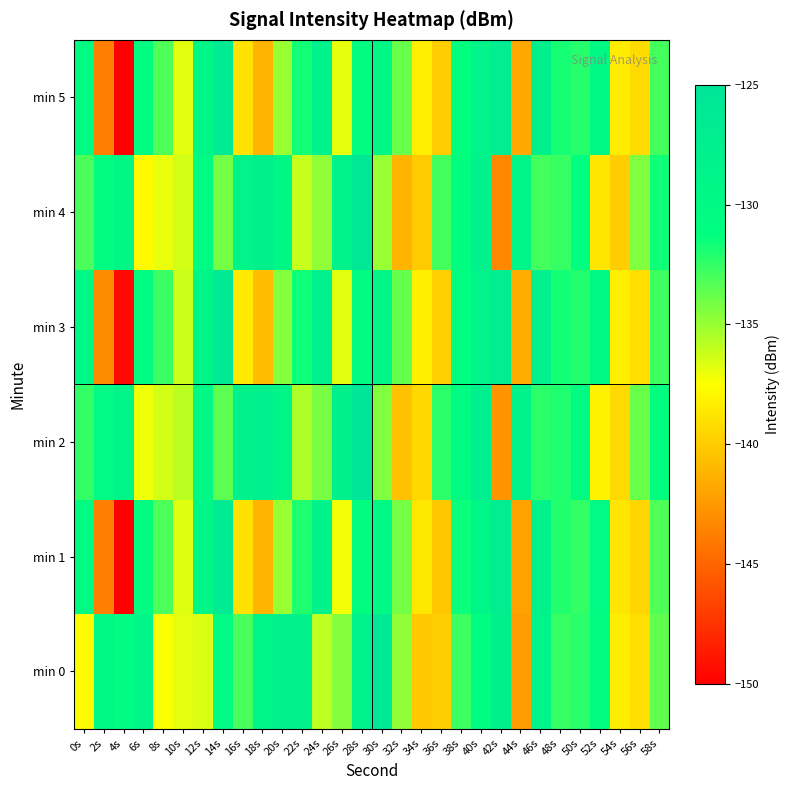

Reading right to left, extract all data points from this chart.

min 0: 58s=-133.6	56s=-139.1	54s=-138.4	52s=-130.8	50s=-132.3	48s=-132.6	46s=-128.8	44s=-142.3	42s=-127.8	40s=-130.8	38s=-132.7	36s=-139.9	34s=-140.1	32s=-134.8	30s=-125.6	28s=-128.1	26s=-134.5	24s=-135.9	22s=-128.4	20s=-127.9	18s=-128.8	16s=-133.0	14s=-130.2	12s=-136.6	10s=-136.8	8s=-137.4	6s=-128.9	4s=-130.6	2s=-129.8	0s=-137.7
min 1: 58s=-133.2	56s=-139.5	54s=-138.7	52s=-130.1	50s=-132.5	48s=-132.1	46s=-128.3	44s=-142.0	42s=-127.3	40s=-129.0	38s=-131.5	36s=-140.2	34s=-138.6	32s=-134.1	30s=-129.8	28s=-131.0	26s=-137.2	24s=-128.5	22s=-132.0	20s=-135.0	18s=-141.1	16s=-138.9	14s=-126.5	12s=-129.4	10s=-136.7	8s=-133.1	6s=-130.8	4s=-150.0	2s=-143.7	0s=-130.4
min 2: 58s=-131.0	56s=-133.8	54s=-139.3	52s=-138.1	50s=-130.5	48s=-132.0	46s=-132.3	44s=-128.4	42s=-142.7	40s=-127.5	38s=-130.4	36s=-132.3	34s=-139.4	32s=-140.5	30s=-134.4	28s=-125.2	26s=-127.8	24s=-134.2	22s=-135.5	20s=-128.9	18s=-127.4	16s=-128.2	14s=-133.5	12s=-129.7	10s=-135.8	8s=-136.4	6s=-137.1	4s=-128.9	2s=-130.2	0s=-132.5
min 3: 58s=-132.8	56s=-139.1	54s=-138.3	52s=-129.7	50s=-132.1	48s=-131.7	46s=-127.9	44s=-141.6	42s=-126.9	40s=-128.6	38s=-131.1	36s=-139.8	34s=-138.2	32s=-133.7	30s=-129.4	28s=-130.6	26s=-136.8	24s=-128.1	22s=-131.6	20s=-134.5	18s=-140.7	16s=-138.5	14s=-126.1	12s=-128.9	10s=-136.2	8s=-132.7	6s=-130.3	4s=-149.5	2s=-143.1	0s=-129.8
min 4: 58s=-131.6	56s=-134.4	54s=-139.9	52s=-138.7	50s=-131.1	48s=-132.6	46s=-132.9	44s=-129.0	42s=-143.3	40s=-128.1	38s=-131.0	36s=-132.9	34s=-140.0	32s=-141.1	30s=-135.0	28s=-125.8	26s=-128.4	24s=-134.8	22s=-136.1	20s=-129.5	18s=-128.0	16s=-128.8	14s=-134.1	12s=-130.3	10s=-136.4	8s=-137.0	6s=-137.7	4s=-129.5	2s=-130.8	0s=-133.1
min 5: 58s=-132.9	56s=-139.2	54s=-138.4	52s=-129.8	50s=-132.2	48s=-131.8	46s=-128.0	44s=-141.7	42s=-127.0	40s=-128.7	38s=-131.2	36s=-139.9	34s=-138.3	32s=-133.8	30s=-129.5	28s=-130.7	26s=-136.9	24s=-128.2	22s=-131.7	20s=-135.0	18s=-141.1	16s=-138.9	14s=-126.5	12s=-129.4	10s=-136.8	8s=-133.2	6s=-130.8	4s=-150.0	2s=-143.7	0s=-130.4